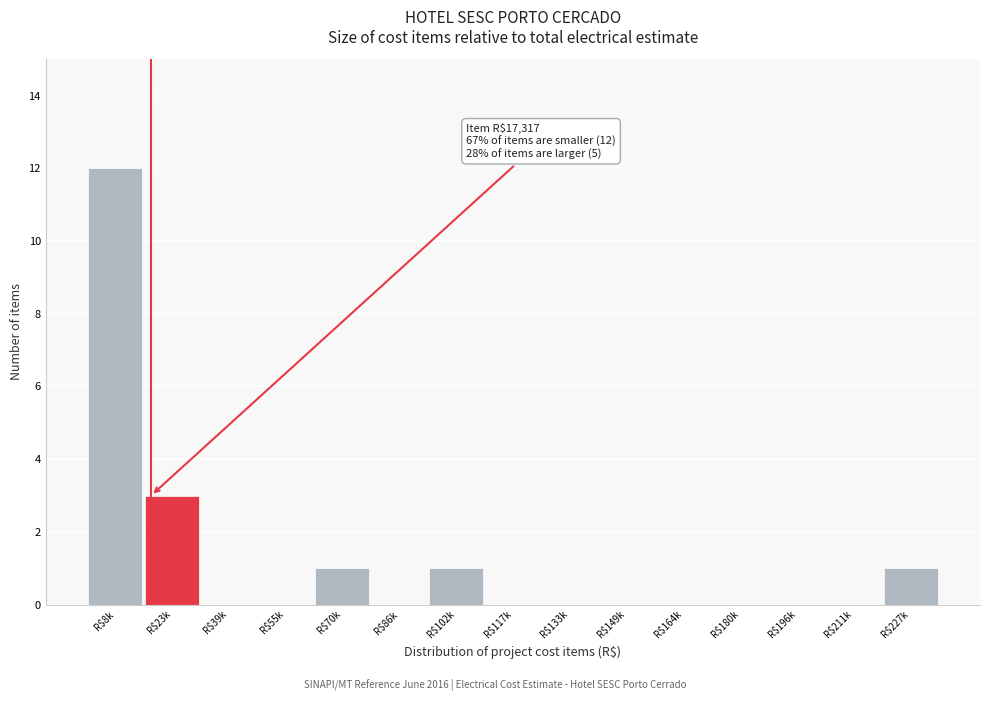

Which category has the highest value across all series?

R$8k